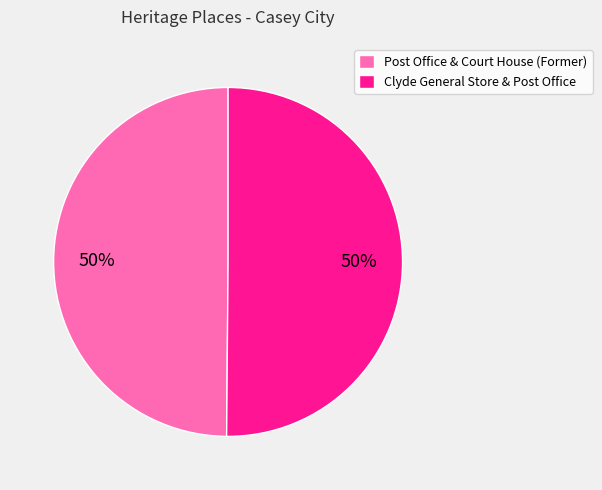

Is it true that Clyde General Store & Post Office is 50% of the pie?

True